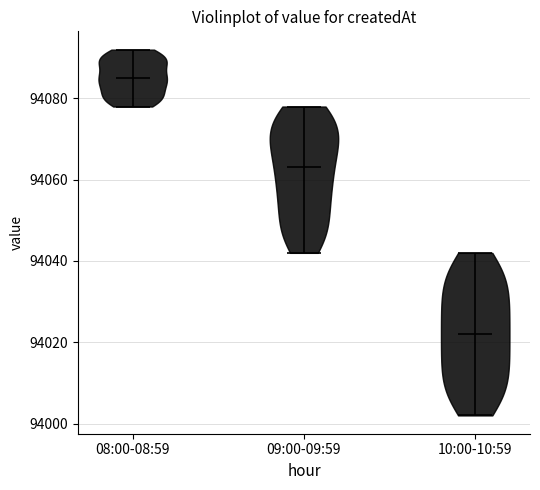

Where does the median line of the violin for 10:00-10:59 sit on the y-axis? The values are not printed on the chart, so give them approximately, as read against the axis.

94022